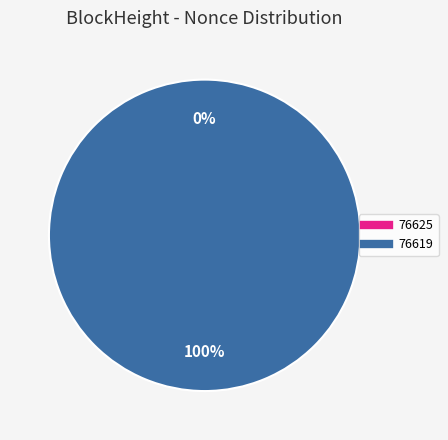

Is there a majority slice in this chart?

Yes